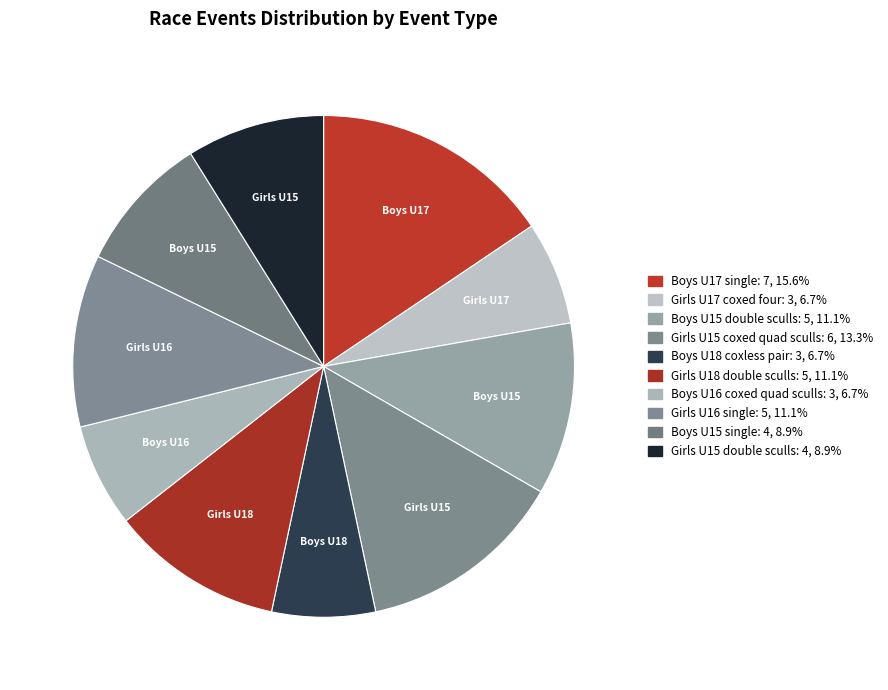

Count the number of slices in the pie.

10